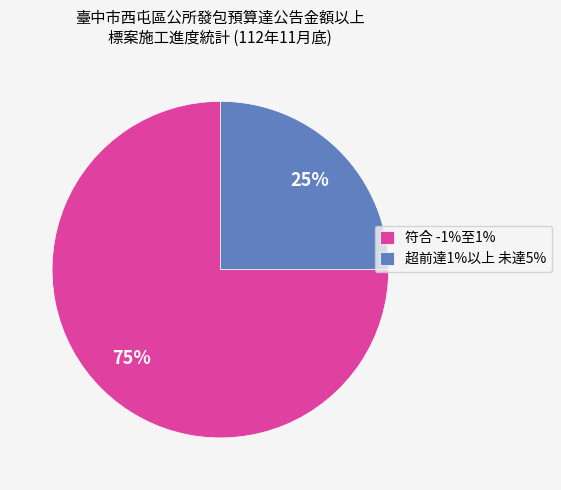

To the nearest percent, what is the average slice percentage?

50%